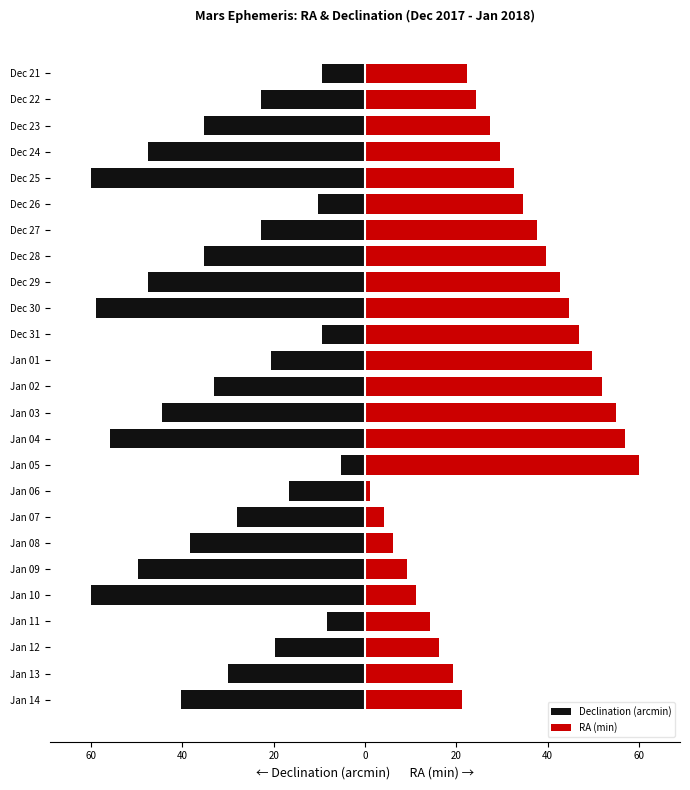

Reading left to right, what are all the values shown in this chart?

Declination (arcmin): -9.3	-22.8	-35.2	-47.6	-60.0	-10.3	-22.8	-35.2	-47.6	-59.0	-9.3	-20.7	-33.1	-44.5	-55.9	-5.2	-16.6	-27.9	-38.3	-49.7	-60.0	-8.3	-19.7	-30.0	-40.3
RA (min): 22.4	24.4	27.5	29.5	32.5	34.6	37.6	39.7	42.7	44.7	46.8	49.8	51.9	54.9	56.9	60.0	1.0	4.1	6.1	9.2	11.2	14.2	16.3	19.3	21.4